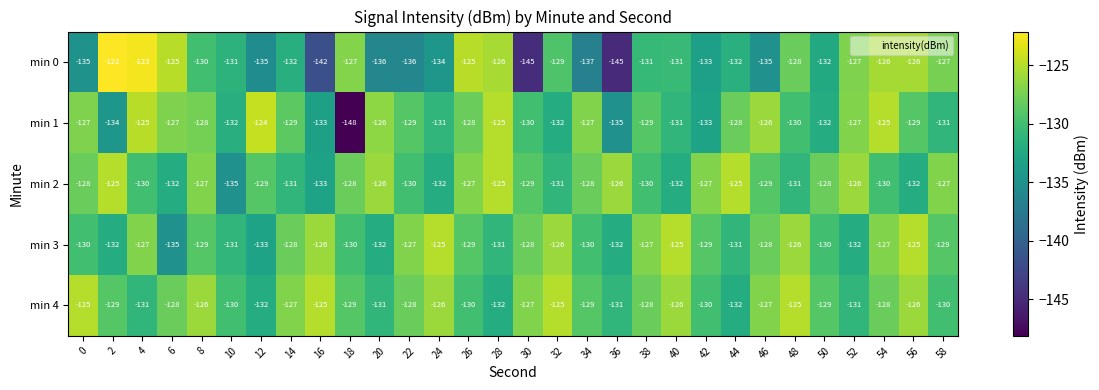

What is the average value of the min 2 series?

-129